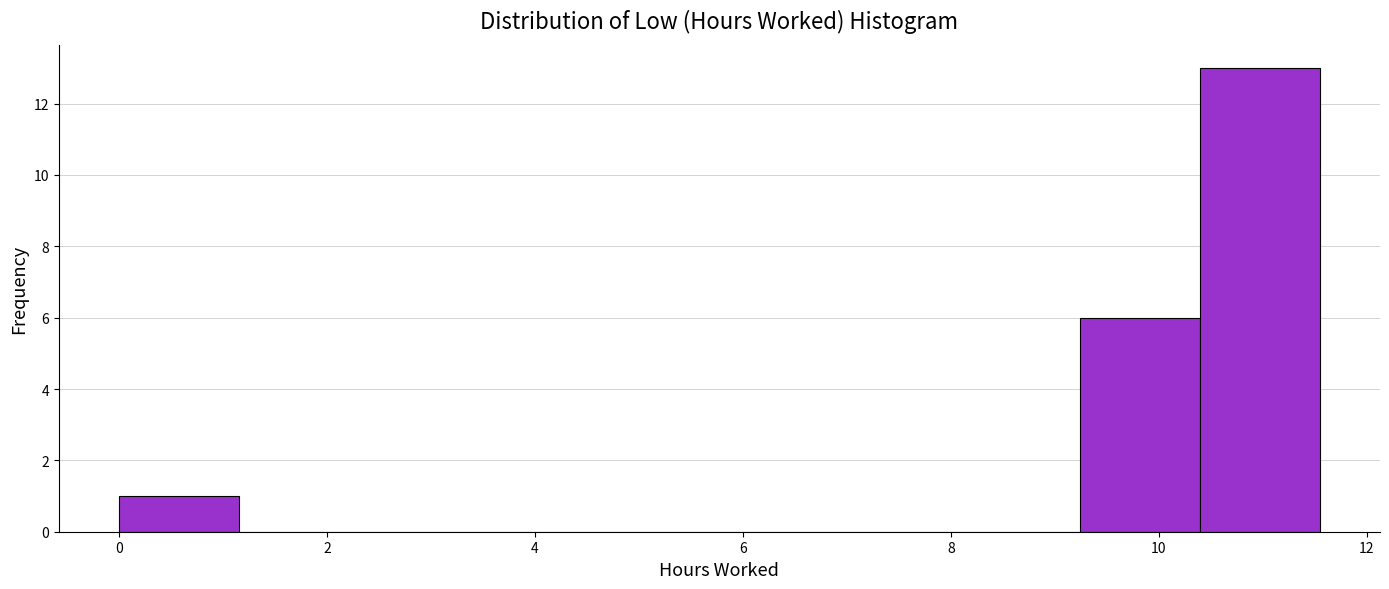

How tall is the bar that spans 10.4 to 11.6 on the x-axis? Neither the bar edges nor the heights are printed on the chart, so give them approximately, as read against the axes.

13